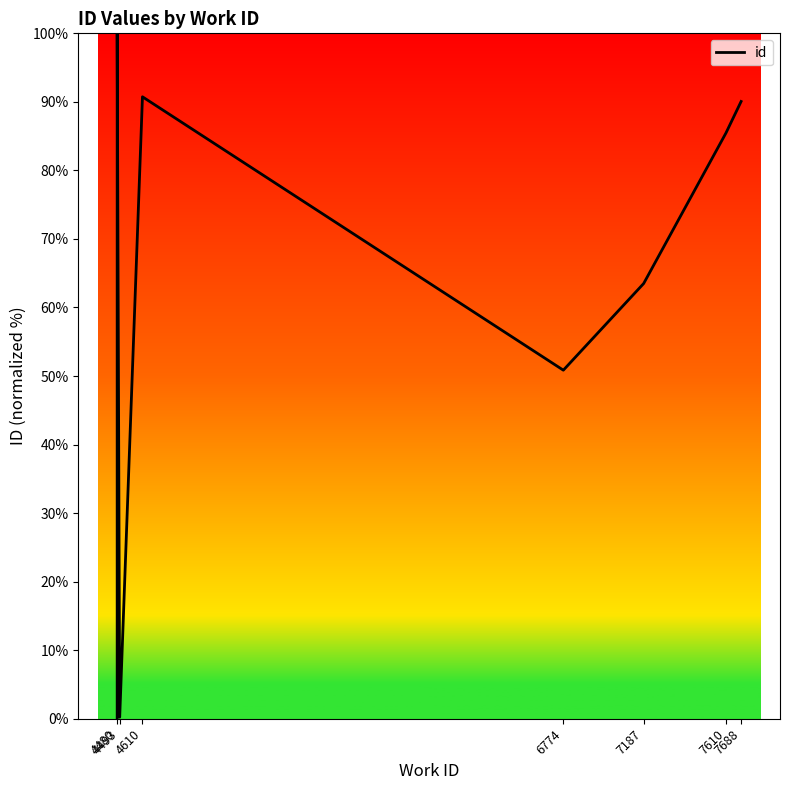

What is the average value?

64.3